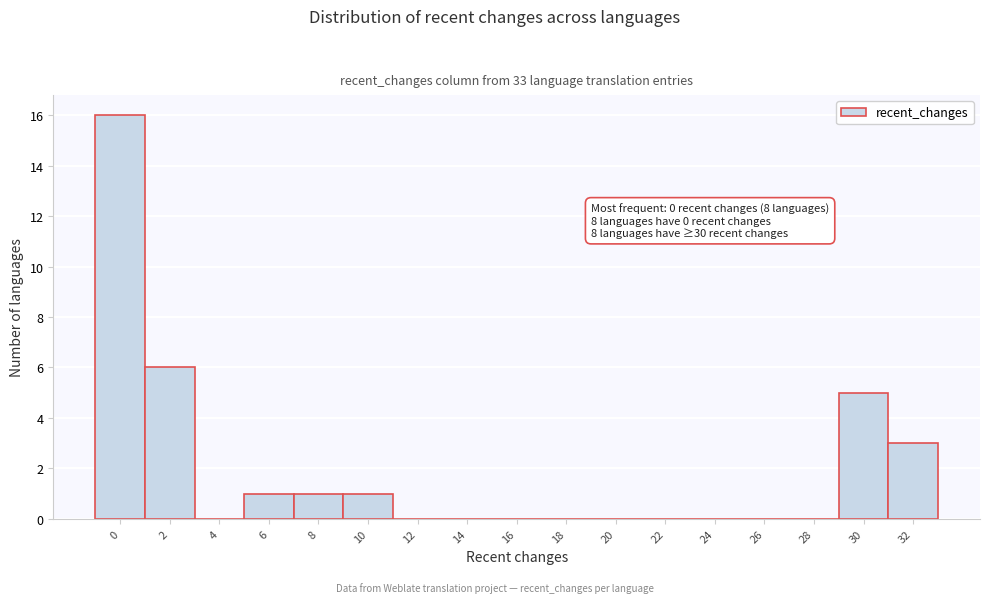

Reading right to left, what are all the values shown in this chart?

32=3	30=5	28=0	26=0	24=0	22=0	20=0	18=0	16=0	14=0	12=0	10=1	8=1	6=1	4=0	2=6	0=16